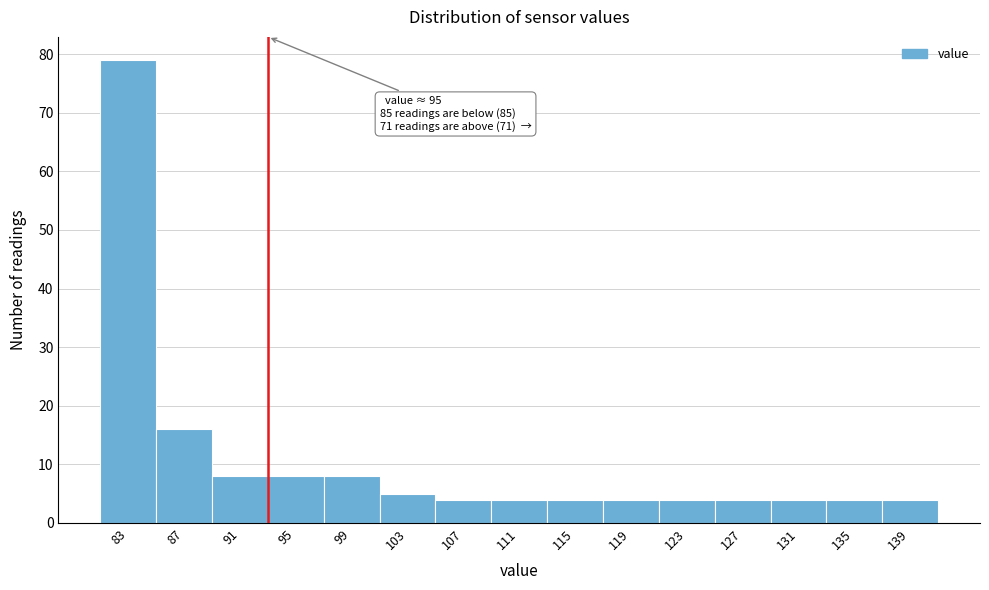

Reading right to left, list all the values displayed in this chart.

139=4	135=4	131=4	127=4	123=4	119=4	115=4	111=4	107=4	103=5	99=8	95=8	91=8	87=16	83=79